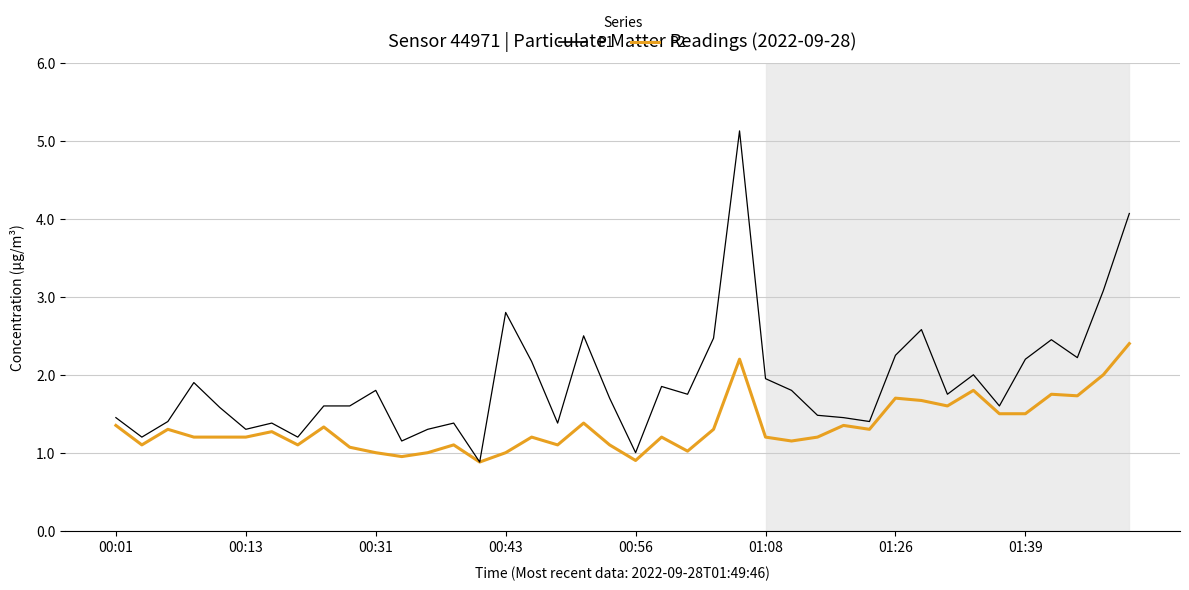

What is the sum of all P2 values?

53.3